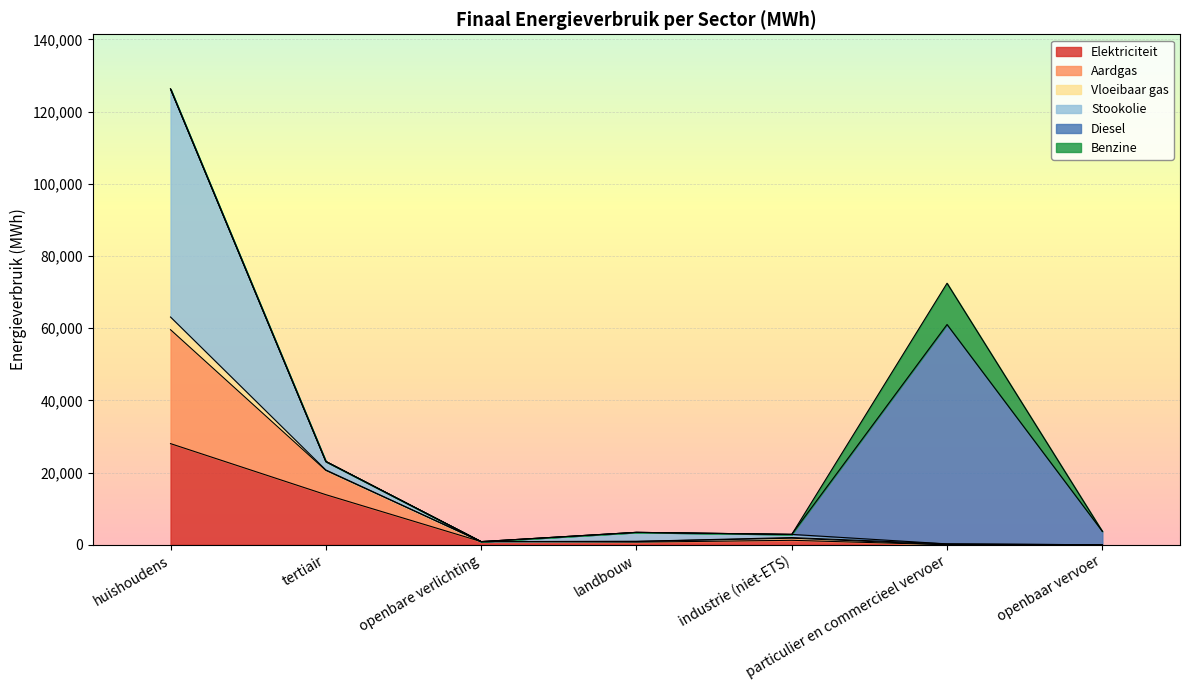

Which series has the largest total across all categories?

Stookolie